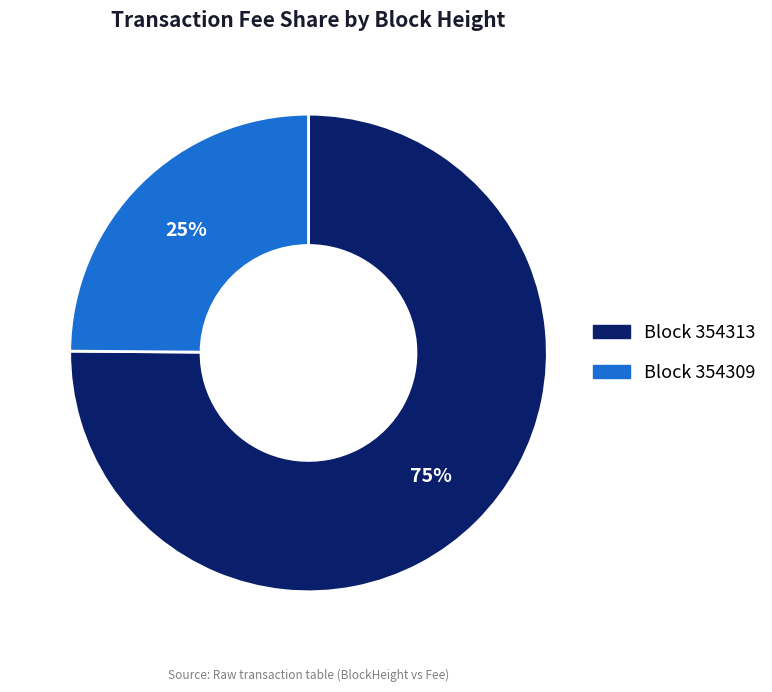

Does any single category account for the majority?

Yes